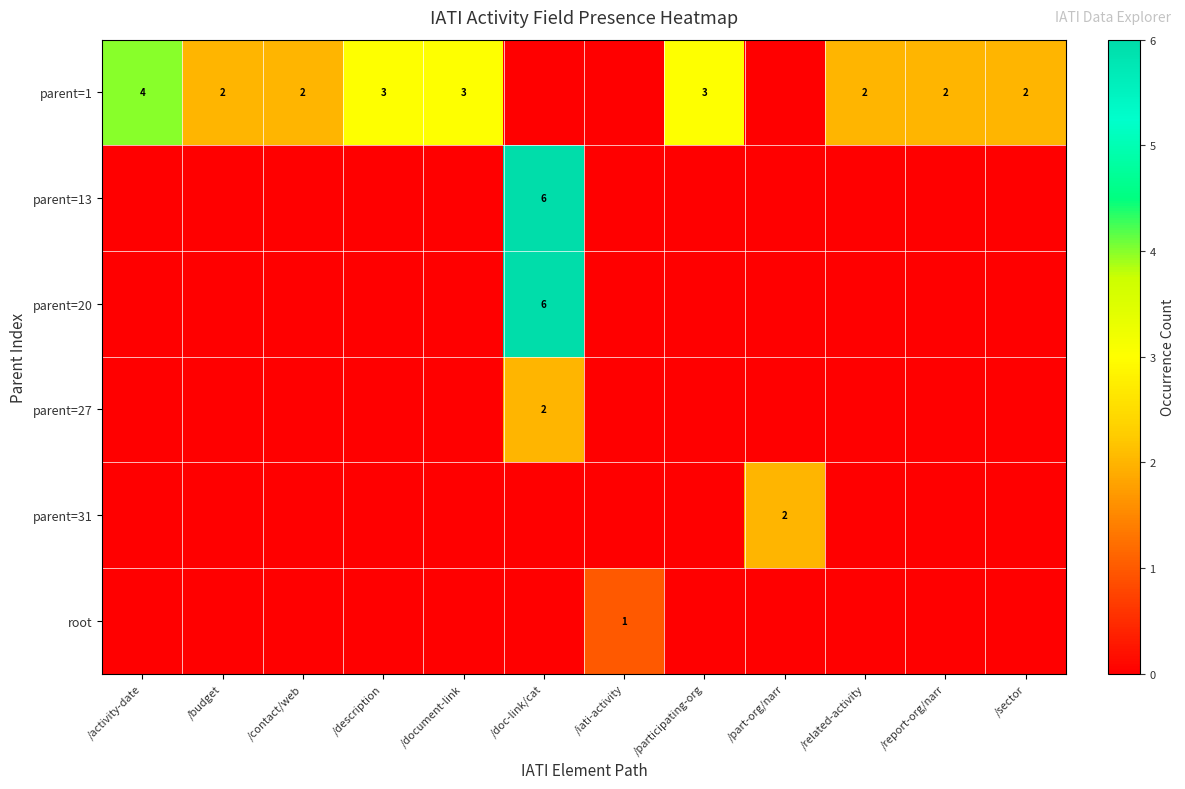

List the series in order of their peak value, lowest first.

root, parent=27, parent=31, parent=1, parent=13, parent=20